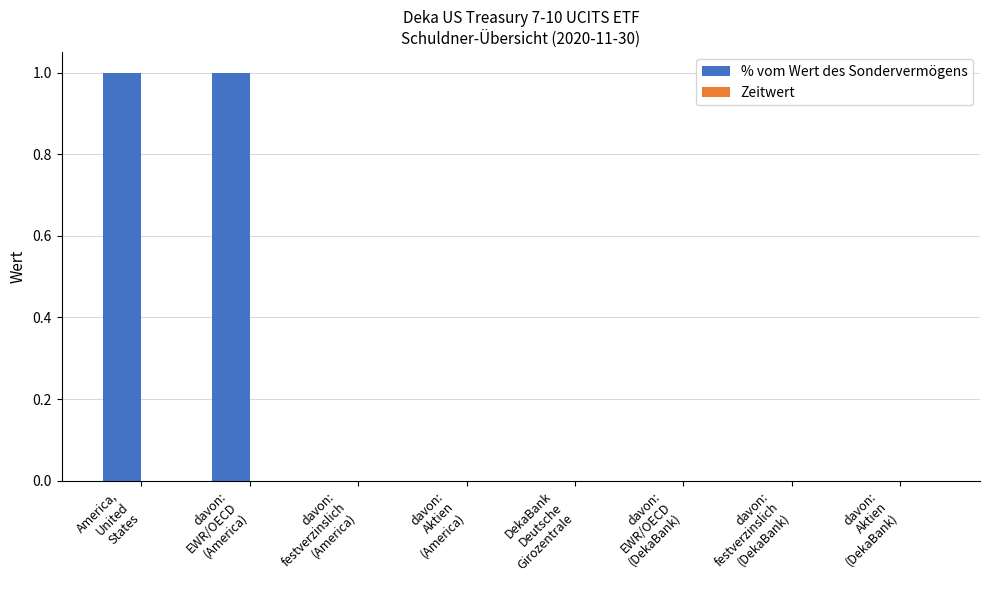

What is the greatest value displayed?

1.0